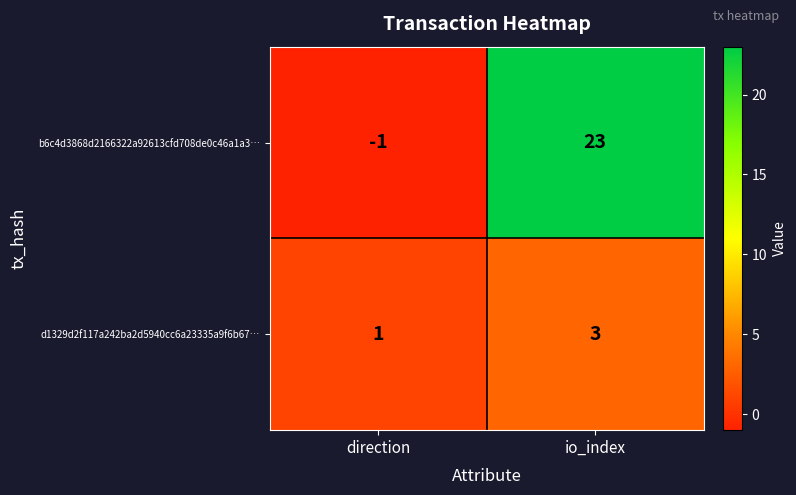

What is the average value of the b6c4d3868d2166322a92613cfd708de0c46a1a3… series?

11